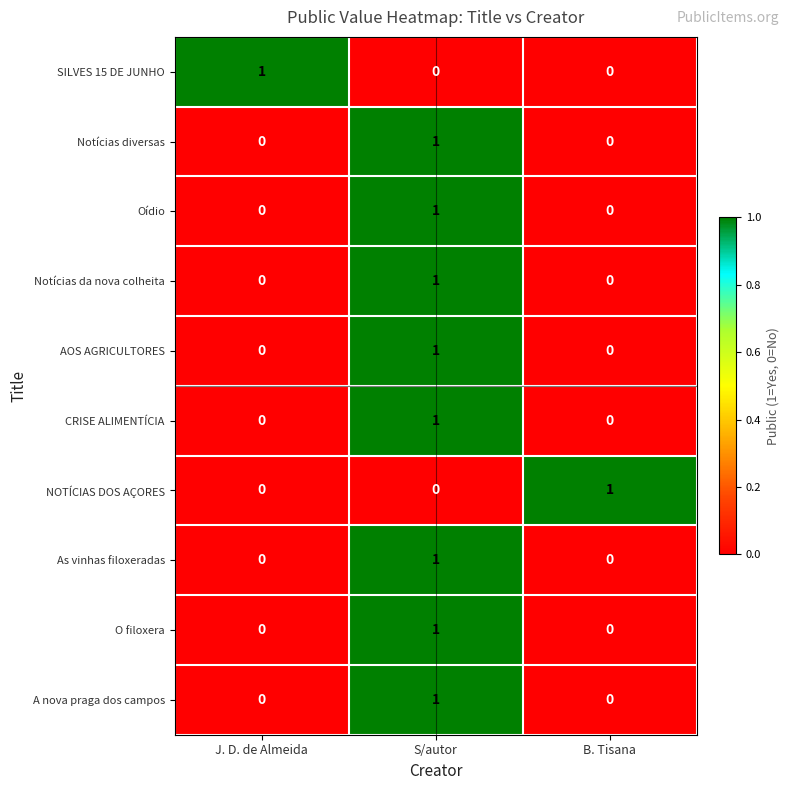

At how many categories does at least one series exceed 0?

3